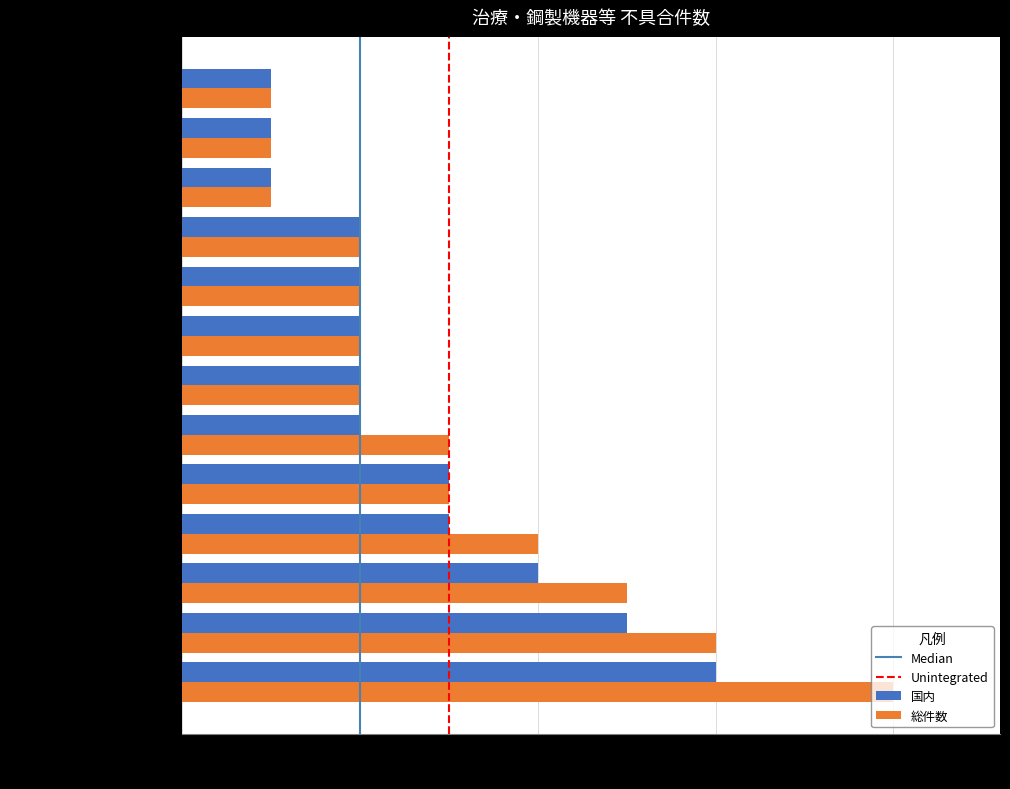

How many series are shown in this chart?

2